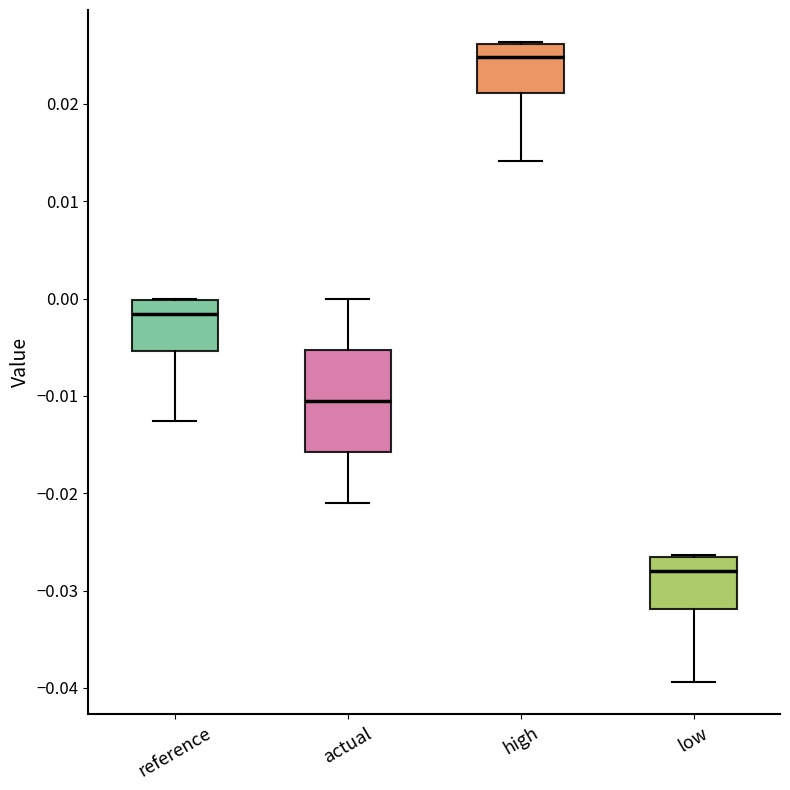

Which box is the tallest, from its lower edge to its upper edge?

actual